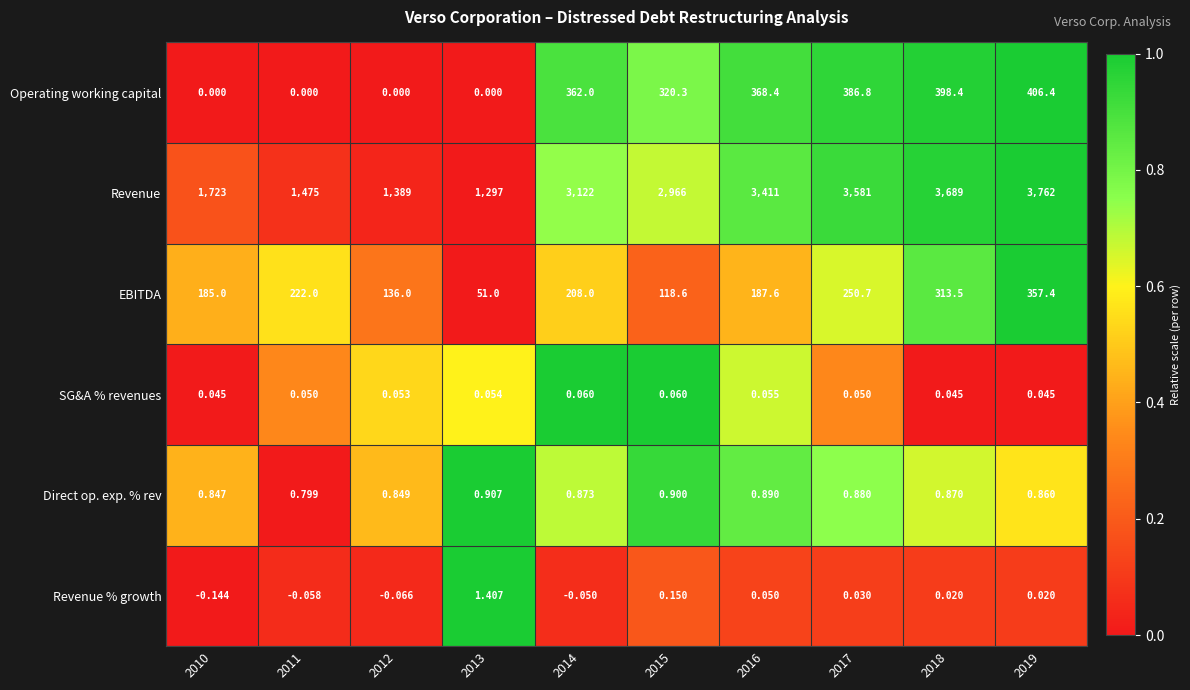

Rank the series at 2018 from lowest to highest value.

Revenue % growth, SG&A % revenues, Direct op. exp. % rev, EBITDA, Operating working capital, Revenue